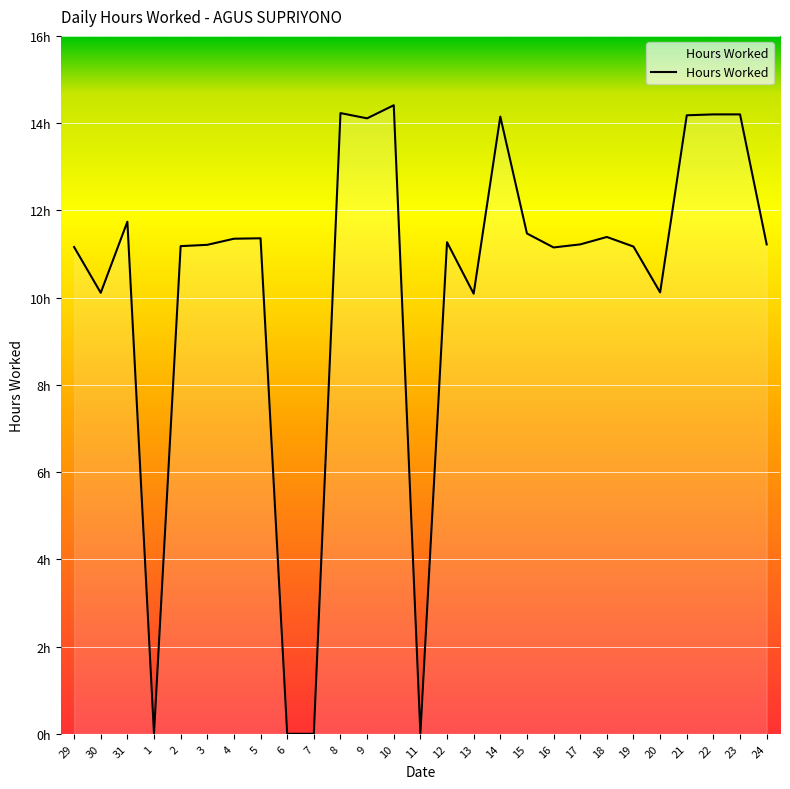

Where is the data nearest to the value 7?

13